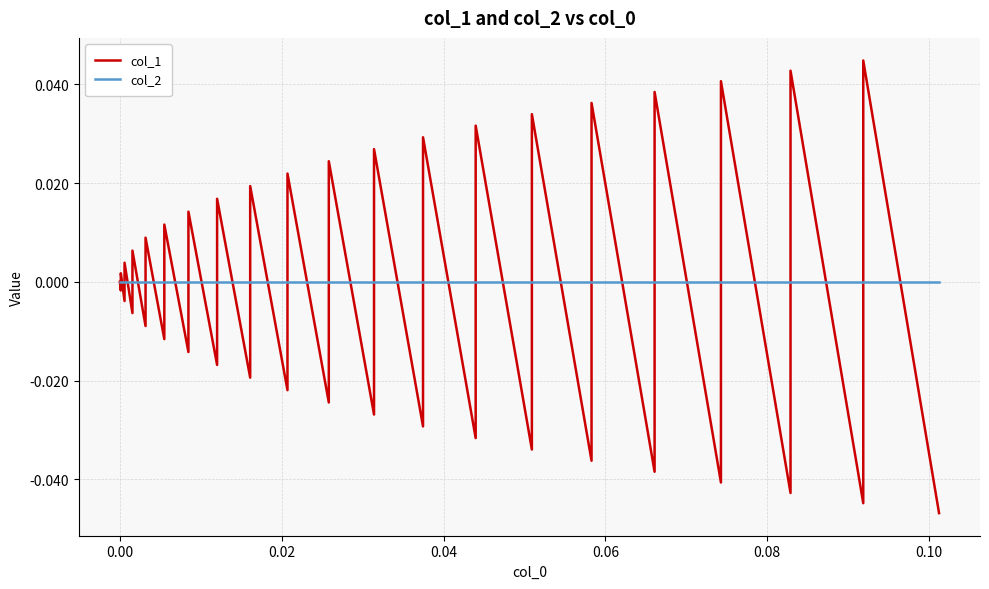

Is this an area chart (filled region under the line)?

No